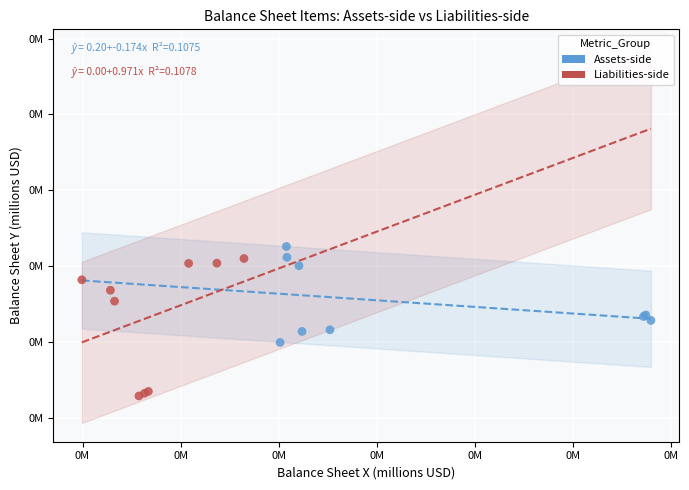

What are all the series names shown in the legend?

Assets-side, Liabilities-side